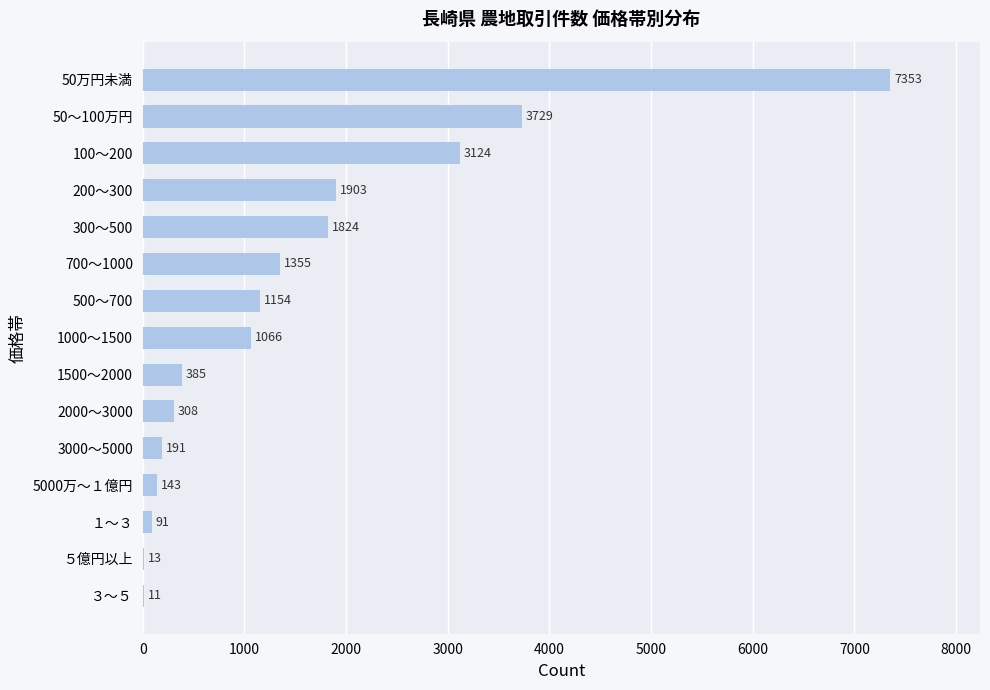

What is the maximum value shown in the chart?

7353